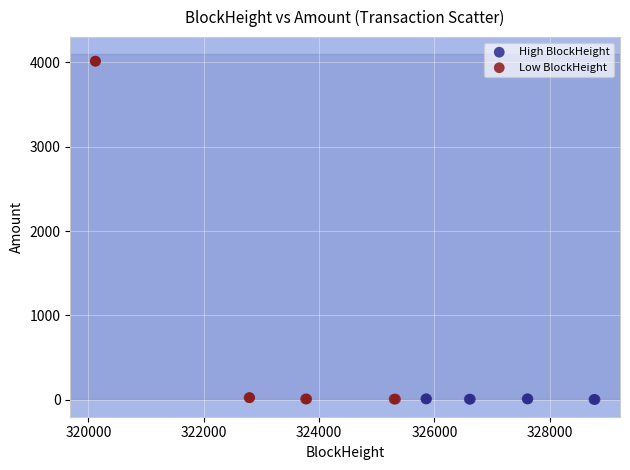

Which series reaches the maximum Y coordinate?

Low BlockHeight